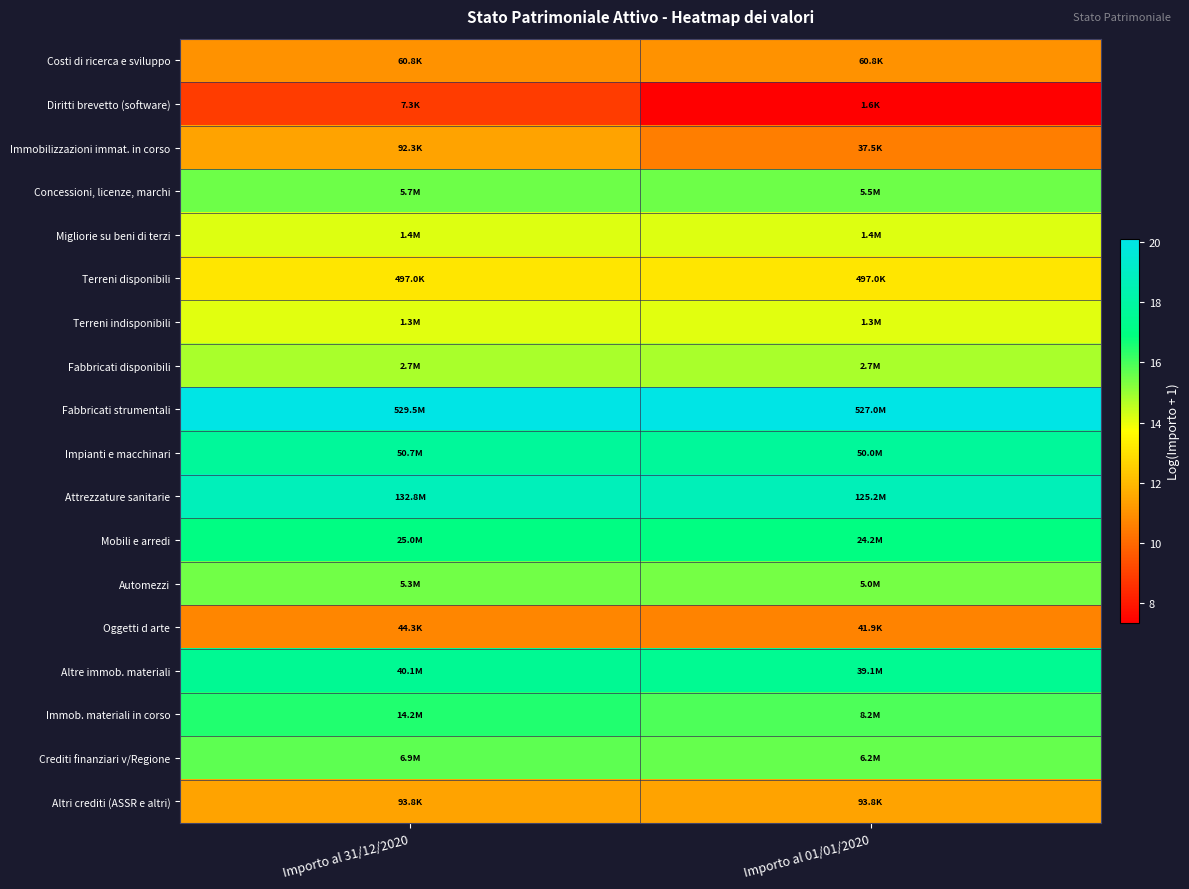

Between Importo al 01/01/2020 and Importo al 31/12/2020, which is larger?

Importo al 01/01/2020